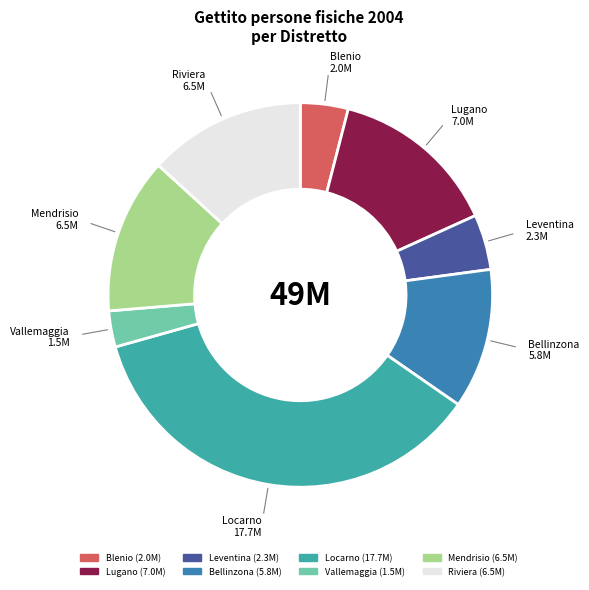

Is Blenio the majority of the pie?

No